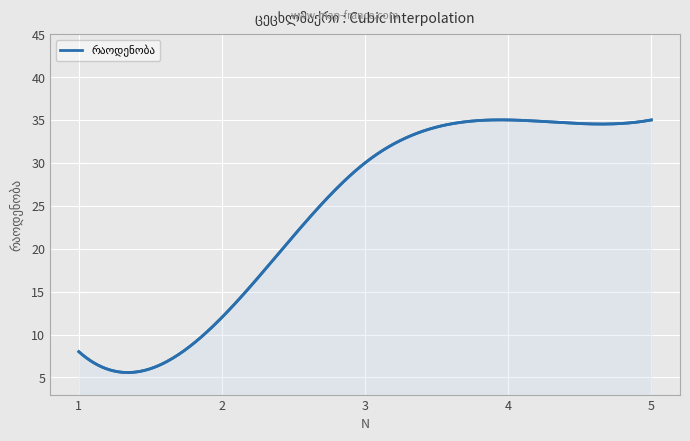

Which label corresponds to the smallest value in the chart?

1